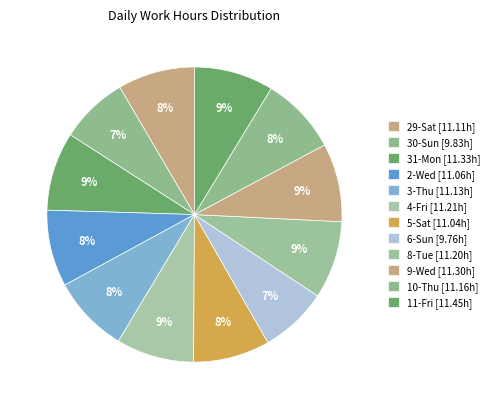

Count the number of slices in the pie.

12